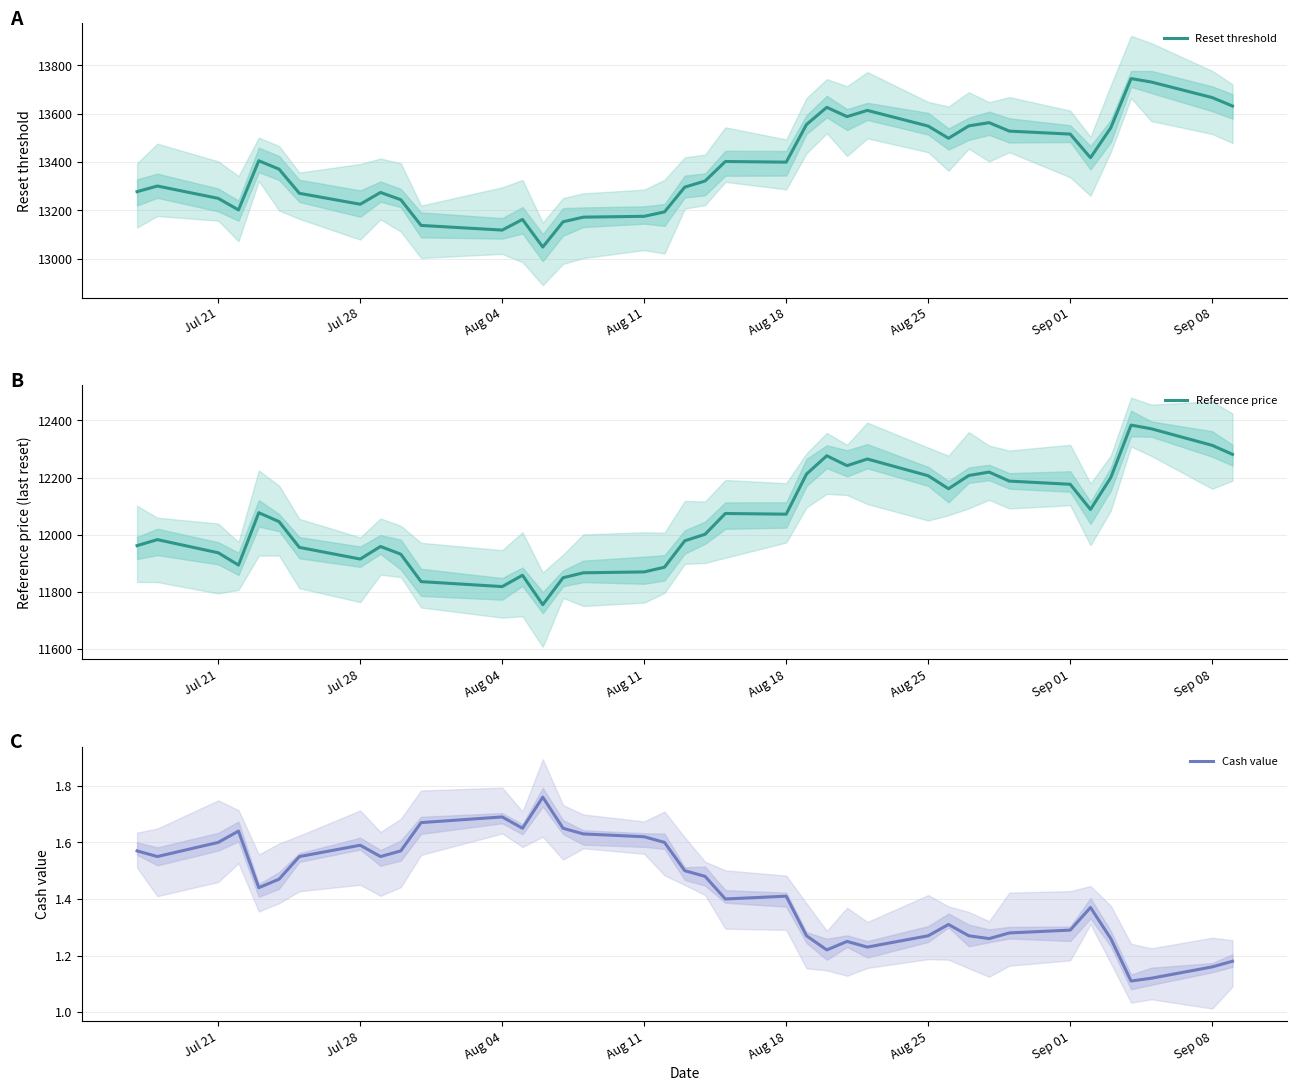

The value of Reference price at Aug 18 is 12071.9. True or false?

True